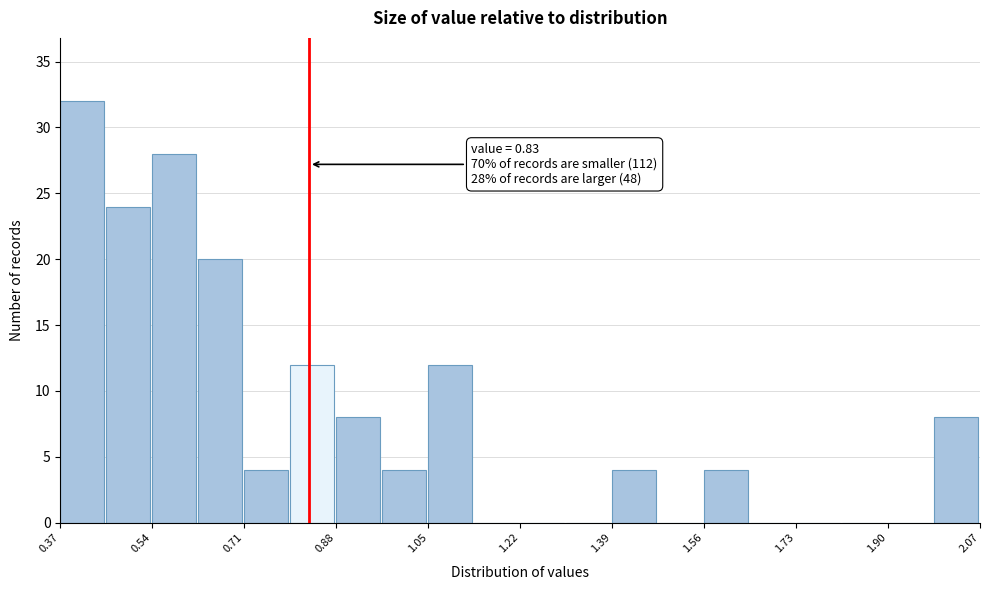

Over which range of the x-axis is the bar tallest?

0.370 to 0.455